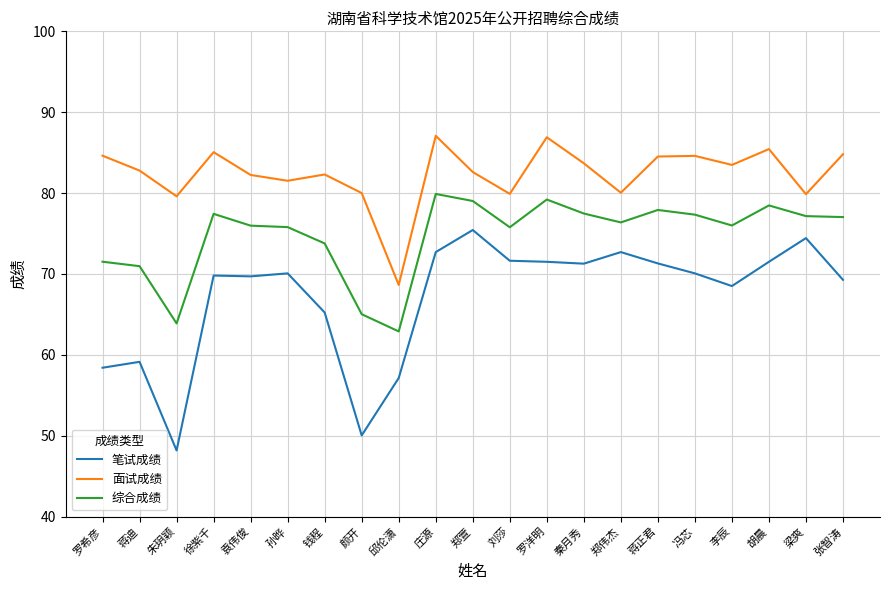

What is the maximum value for 面试成绩?

87.1